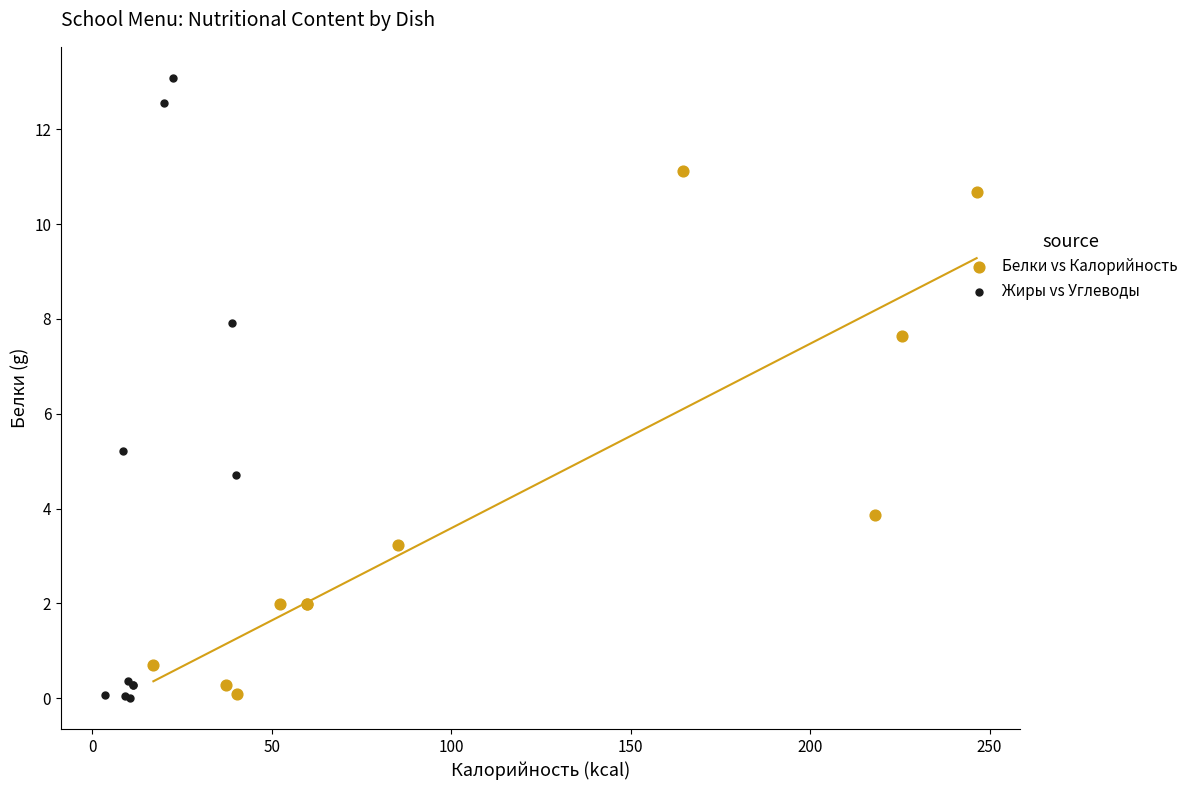

Which series has the largest Y range (max minus min)?

Жиры vs Углеводы